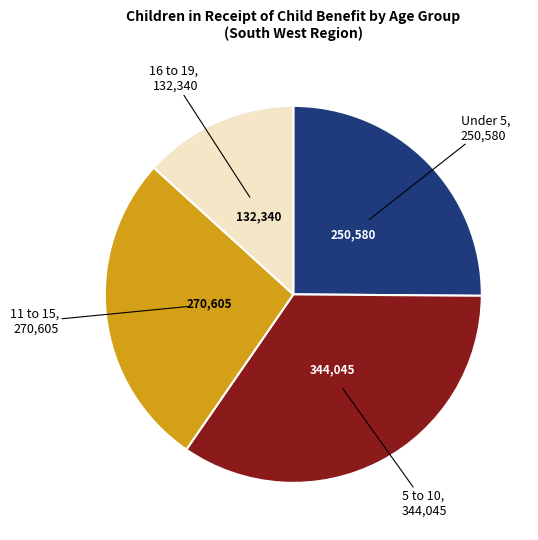

Is there a majority slice in this chart?

No